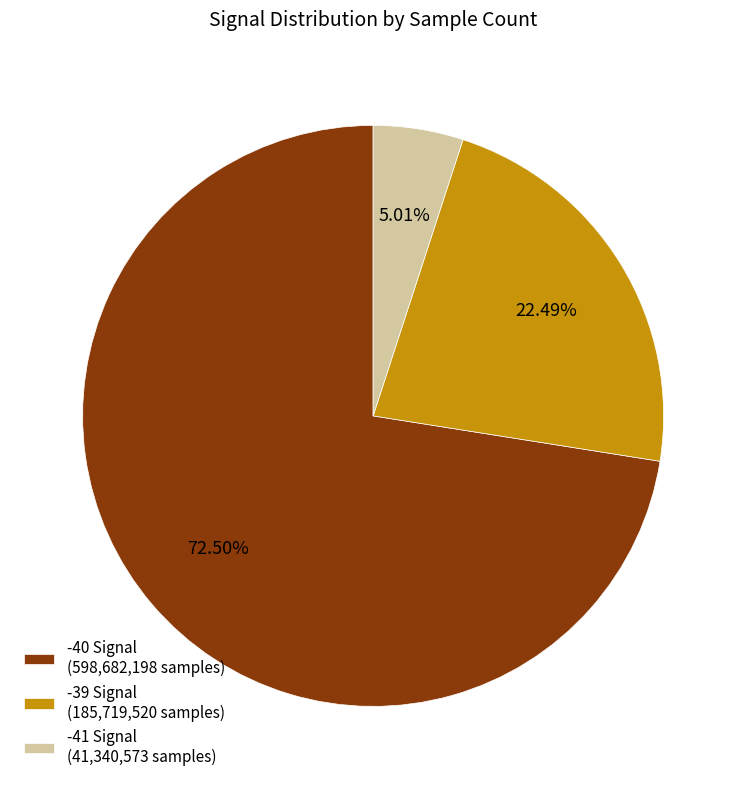

What is the largest slice in the pie chart?

-40 Signal (598,682,198 samples)